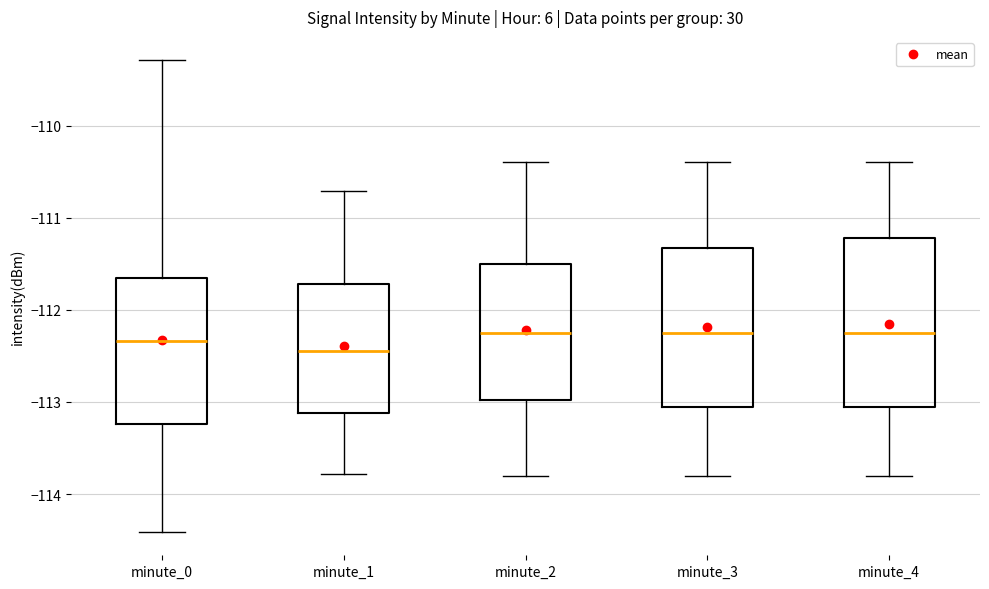

Comparing the boxes themselves (not the whiskers), which one is the tallest?

minute_4